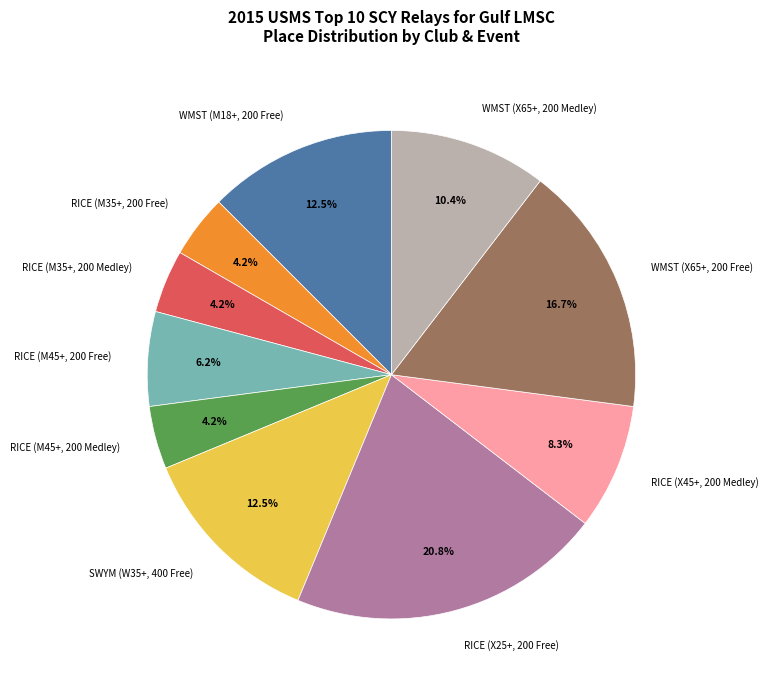

The RICE (X25+, 200 Free) slice represents 32% of the pie. True or false?

False